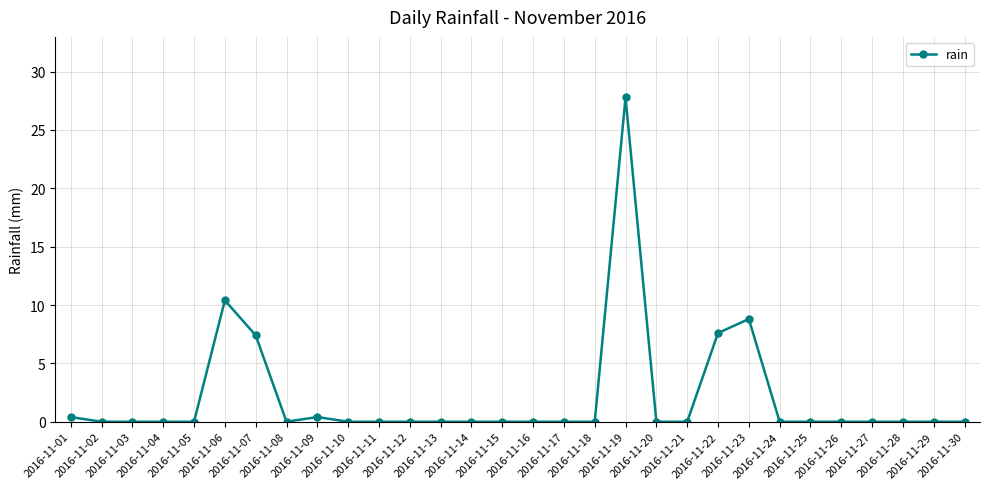

At which category does the chart reach its peak across all series?

2016-11-19